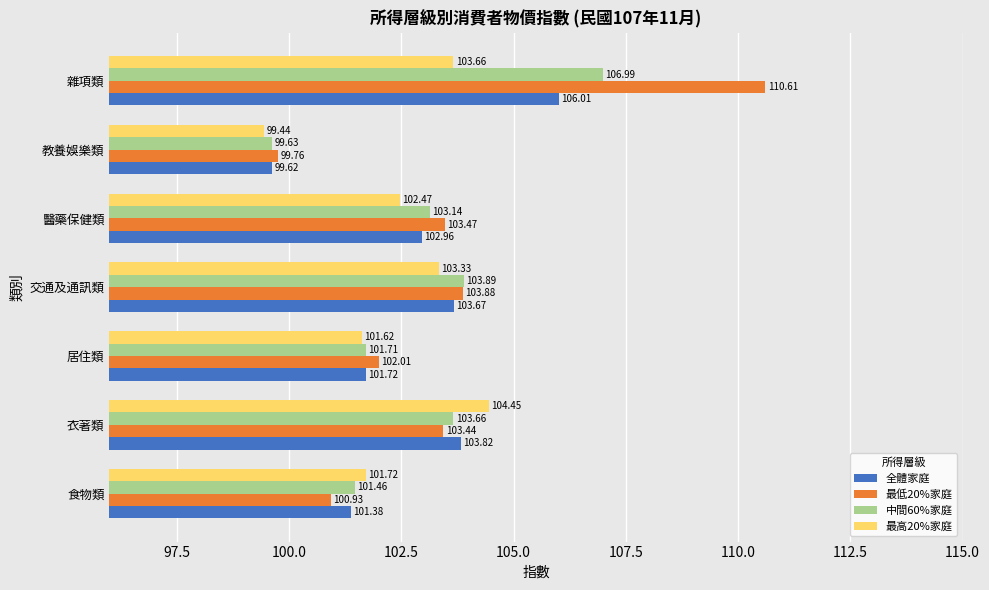

What is the difference between the second highest and second lowest values in the 最高20%家庭 series?

2.0